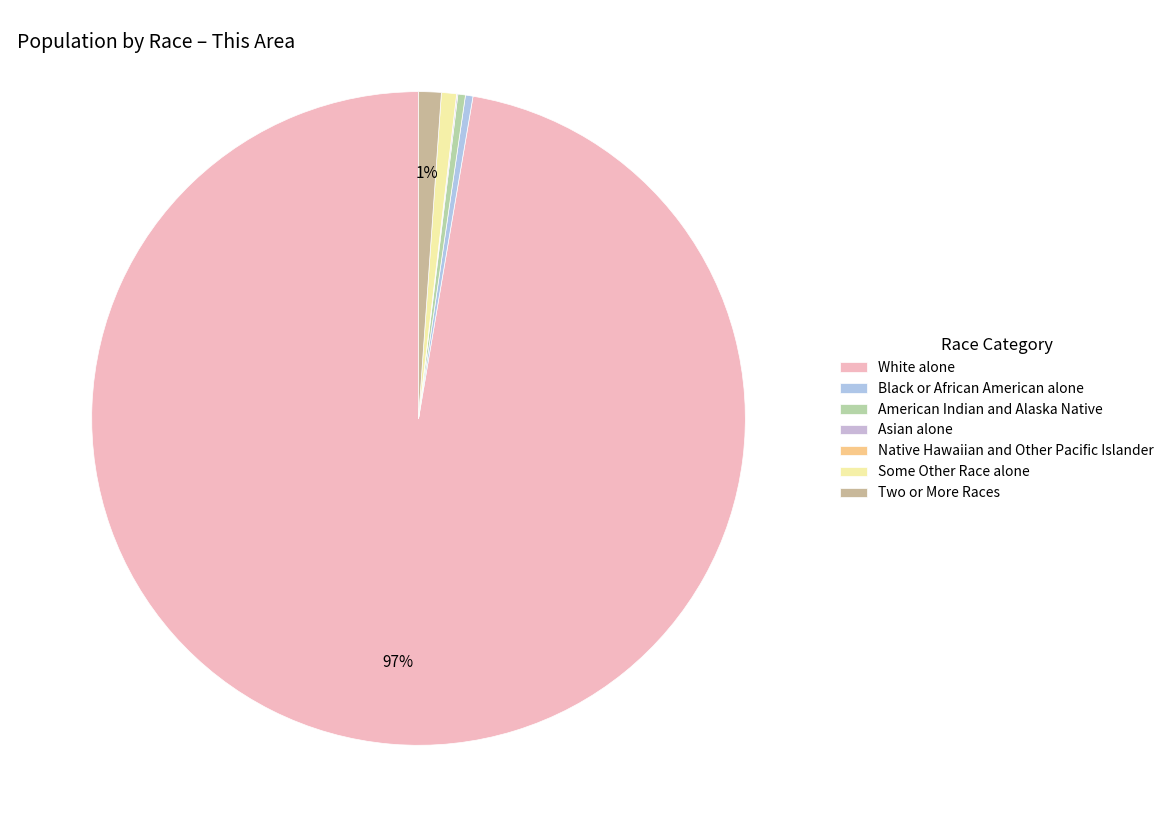

What portion of the pie excludes White alone?

2.7%